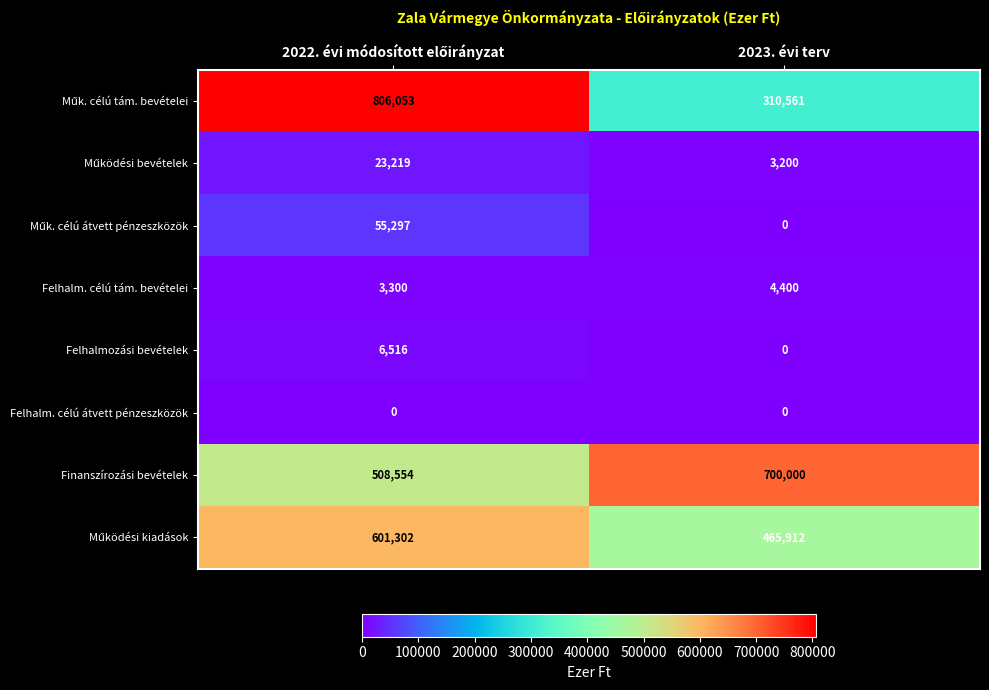

True or false: Felhalmozási bevételek has a value of 0 at 2023. évi terv.

True